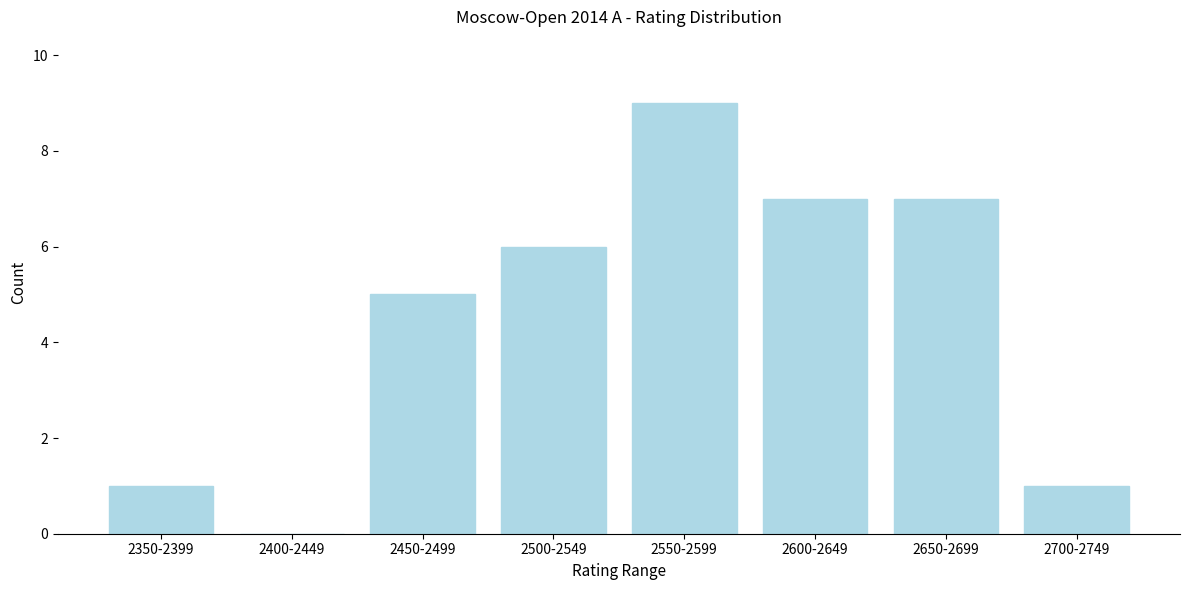

Reading left to right, extract all data points from this chart.

2350-2399=1	2400-2449=0	2450-2499=5	2500-2549=6	2550-2599=9	2600-2649=7	2650-2699=7	2700-2749=1